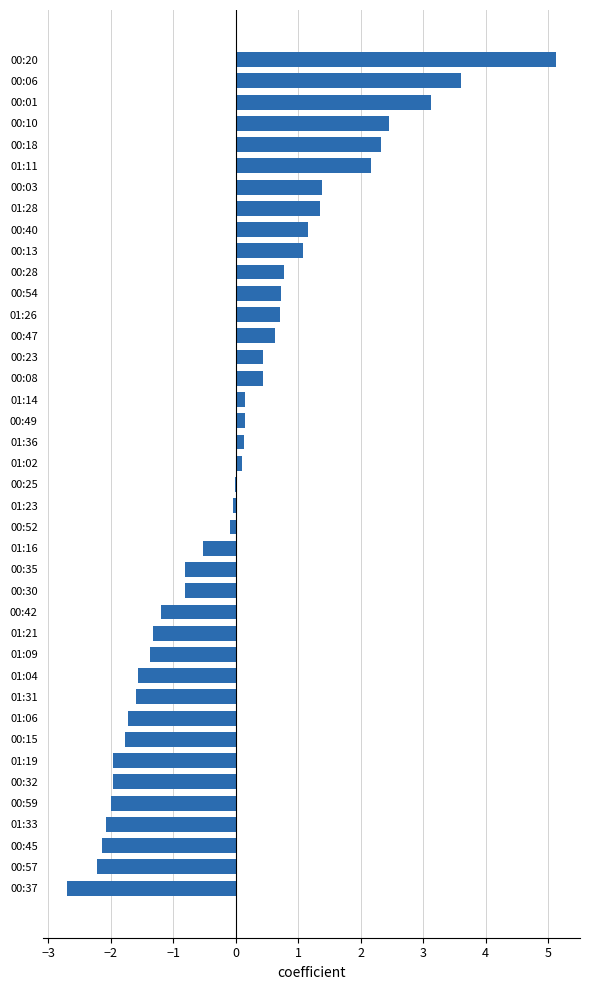

Which category has the highest value across all series?

00:20